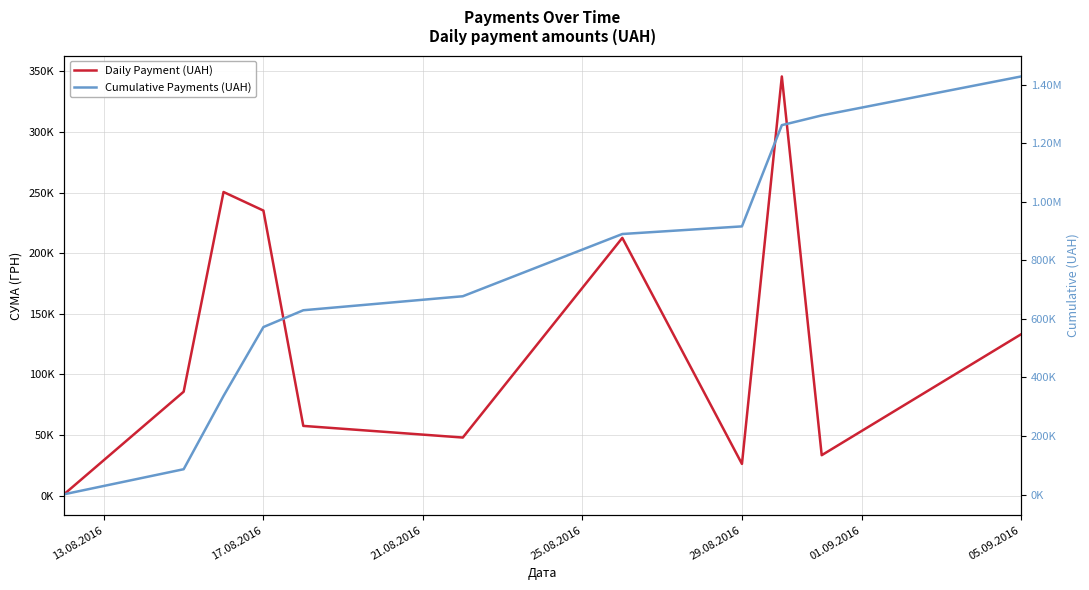

Where is Daily Payment (UAH) nearest to the value 173400?

05.09.2016